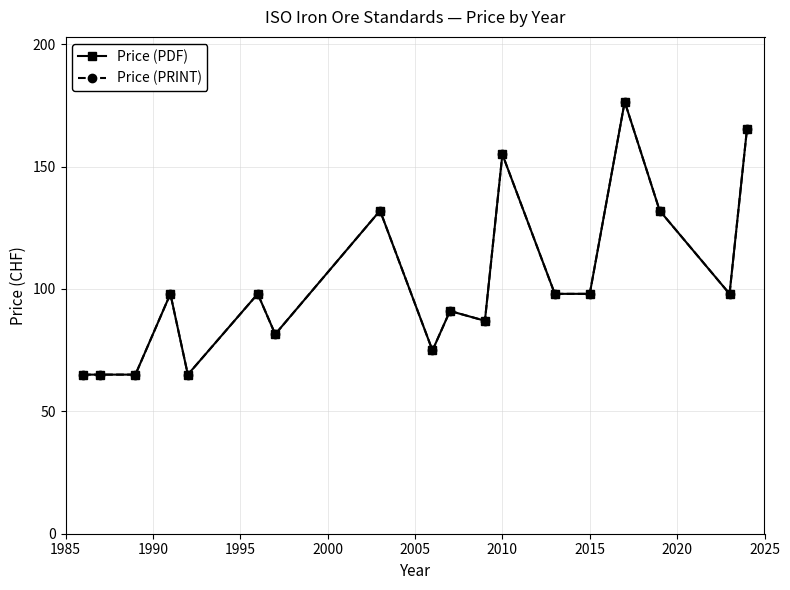

Does the chart display data point markers on the line(s)?

Yes